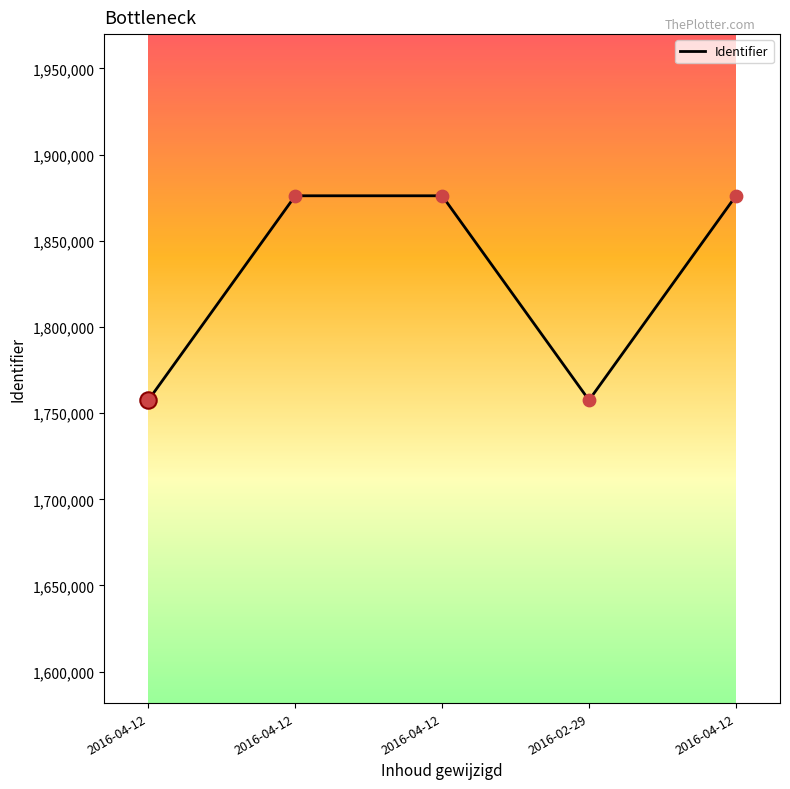

Approximately how many times larger is the value at 2016-04-12 compared to 2016-04-12?

1.0